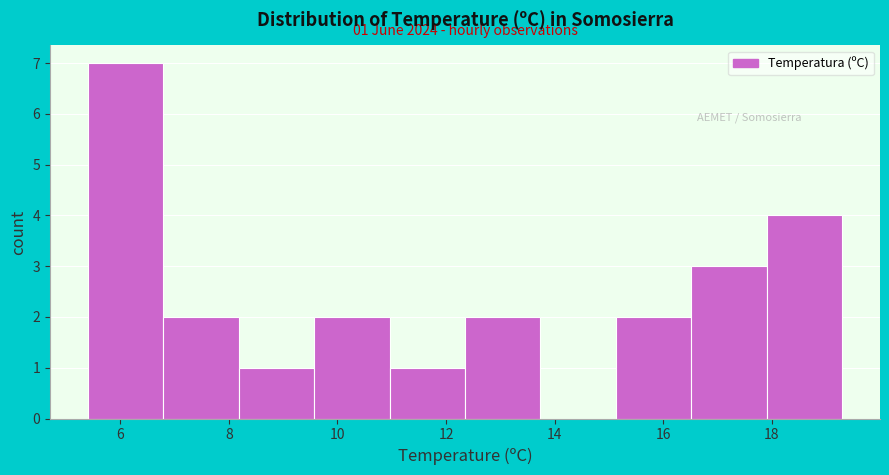

Which range on the x-axis has the tallest bar?

5.4 to 6.8